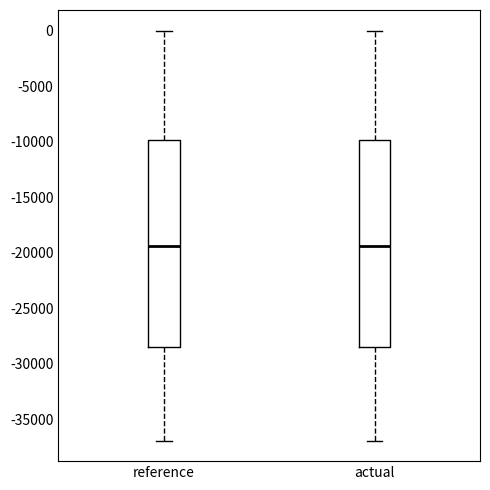

Where does the lower whisker of the box for actual end on the y-axis? The values are not printed on the chart, so give them approximately, as read against the axis.

-37000